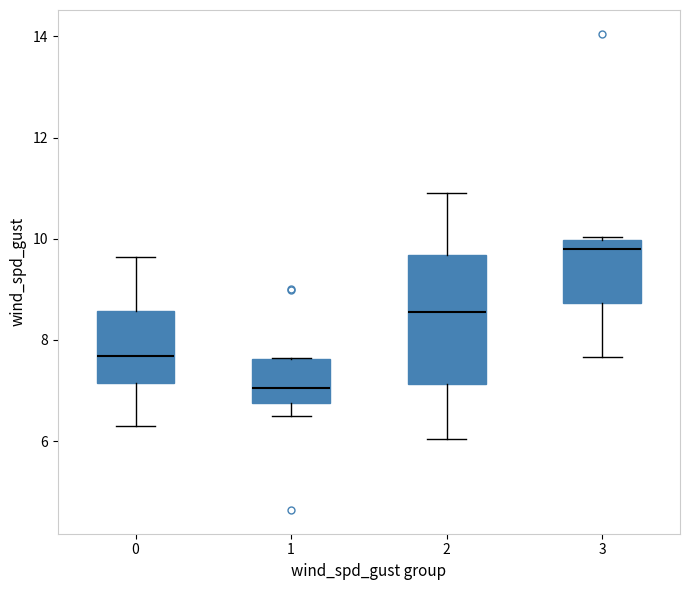

Which box is the tallest, from its lower edge to its upper edge?

2